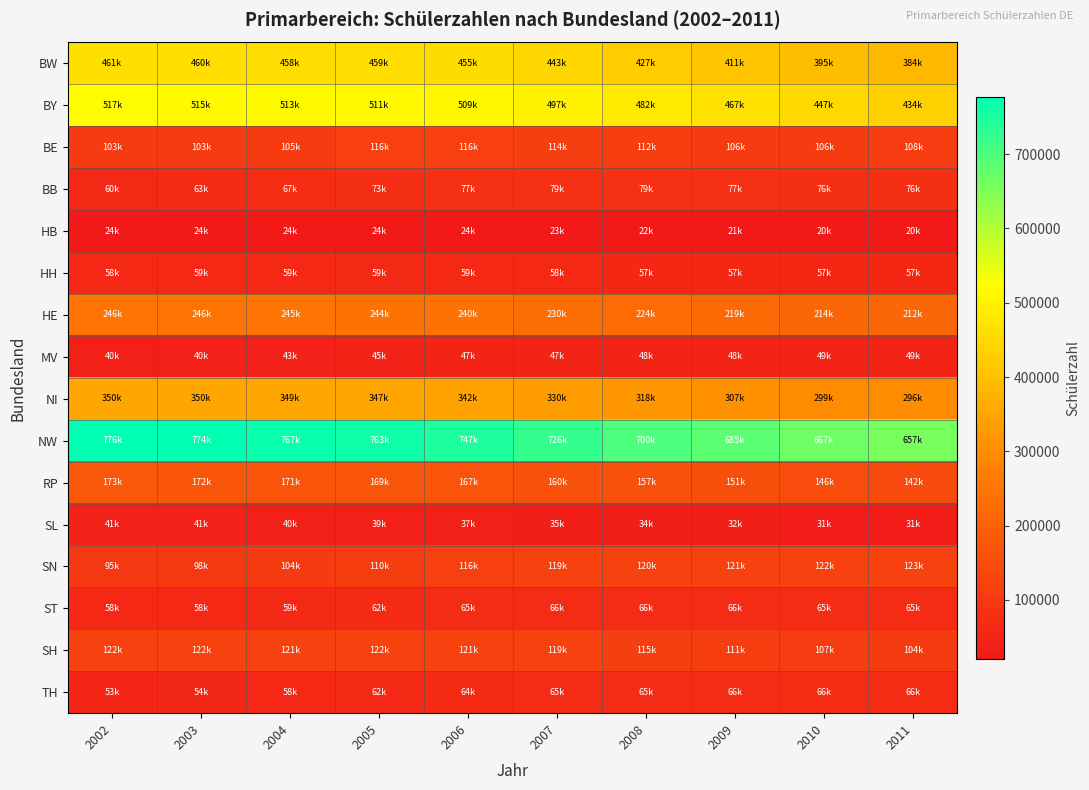

What is the difference between the highest and lowest values at 2010?

646970